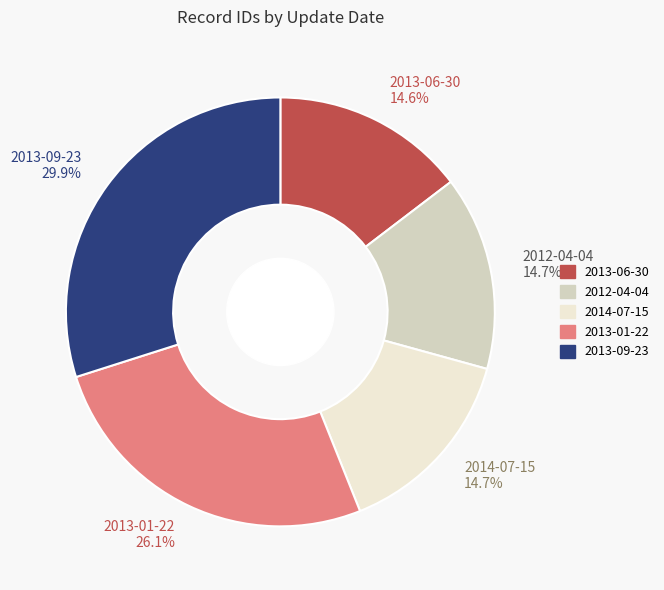

Approximately how many times larger is the value at 2013-01-22 compared to 2013-06-30?

1.8